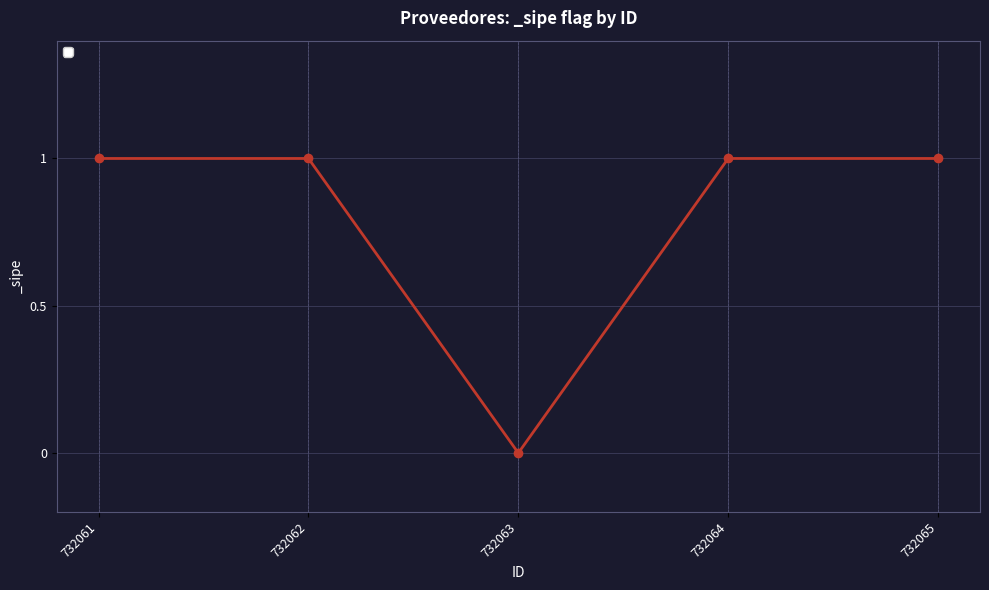

What is the average value?

1